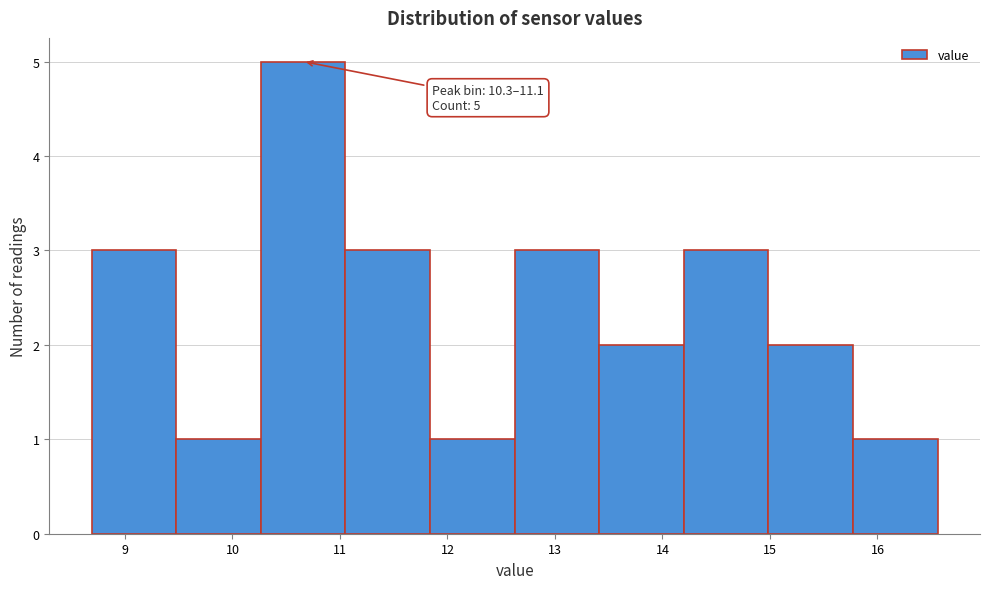

Which range on the x-axis has the tallest bar?

10.3 to 11.1